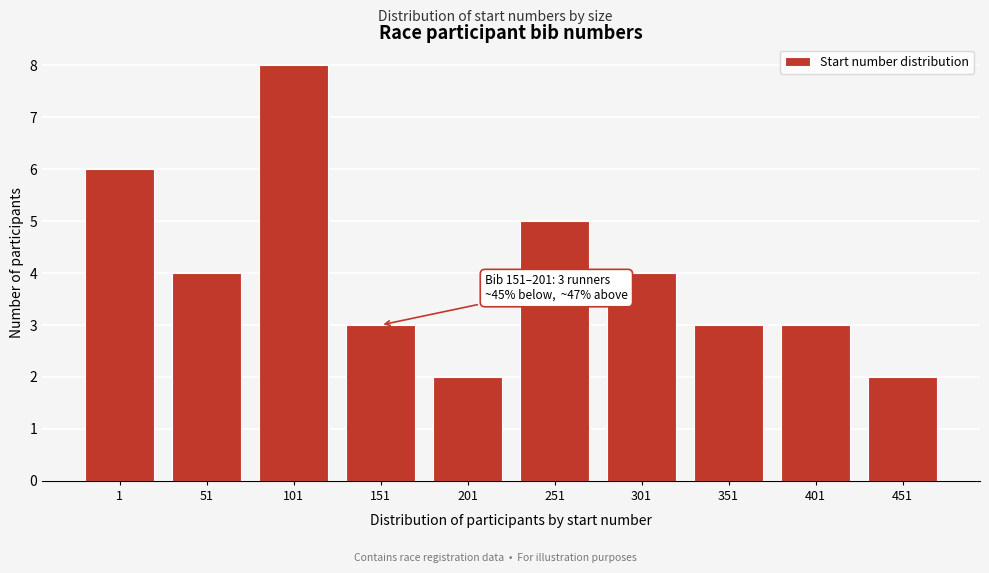

Reading left to right, list all the values displayed in this chart.

1=6	51=4	101=8	151=3	201=2	251=5	301=4	351=3	401=3	451=2